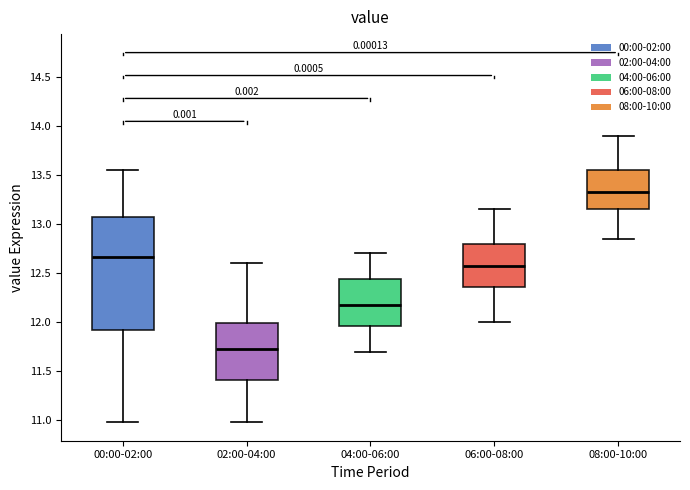

Reading left to right, read every box against the y-axis: the position of its median line, the range the box covers, and the ends of its whiskers. The values are not printed on the chart, so give them approximately, as read against the axis.

00:00-02:00: median 12.65, box 11.90 to 13.05, whiskers 11.00 to 13.55
02:00-04:00: median 11.75, box 11.40 to 12.00, whiskers 11.00 to 12.60
04:00-06:00: median 12.20, box 11.95 to 12.45, whiskers 11.70 to 12.70
06:00-08:00: median 12.60, box 12.35 to 12.80, whiskers 12.00 to 13.15
08:00-10:00: median 13.35, box 13.15 to 13.55, whiskers 12.85 to 13.90